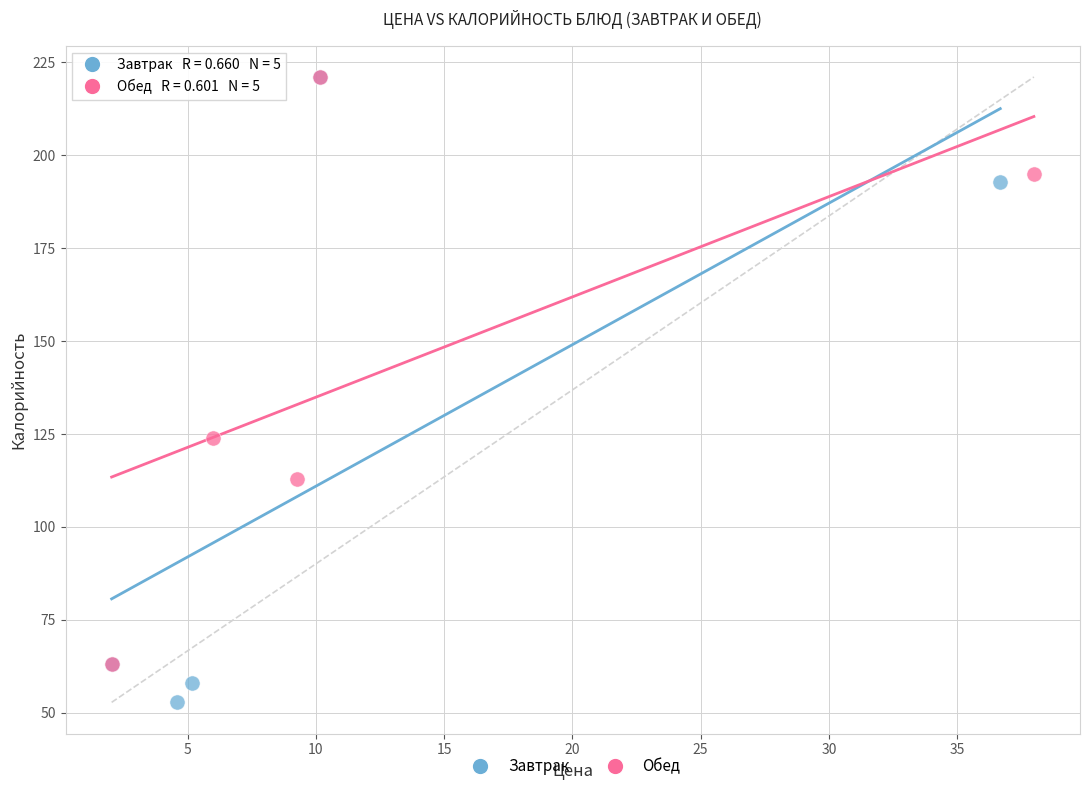

Which series contains the lowest Y value?

Завтрак